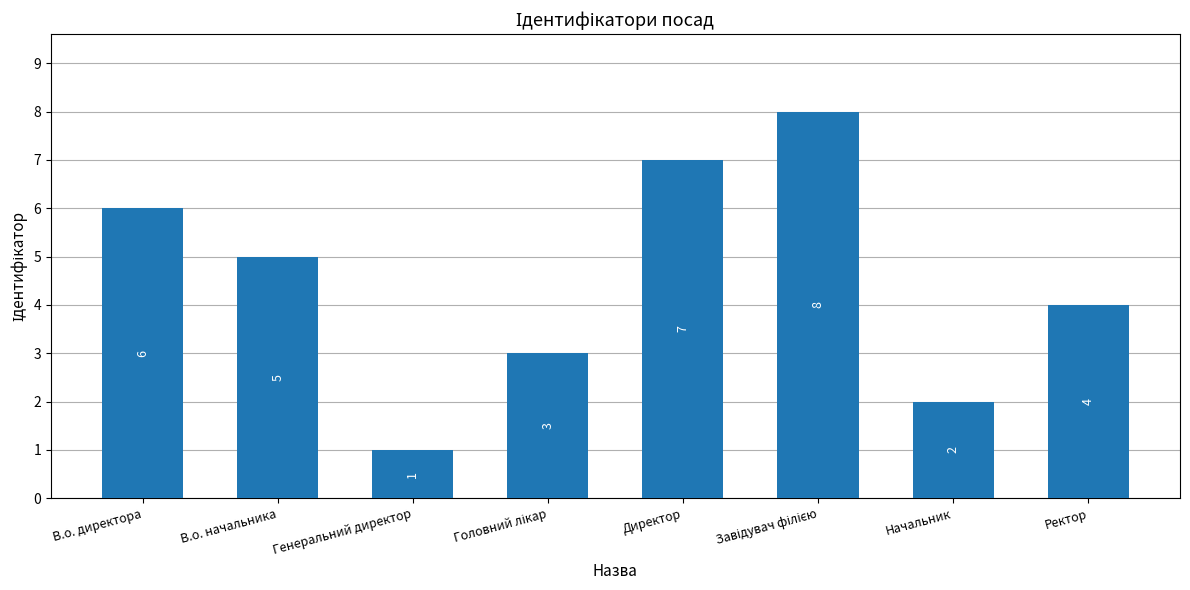

What is the approximate value at Ректор?

4